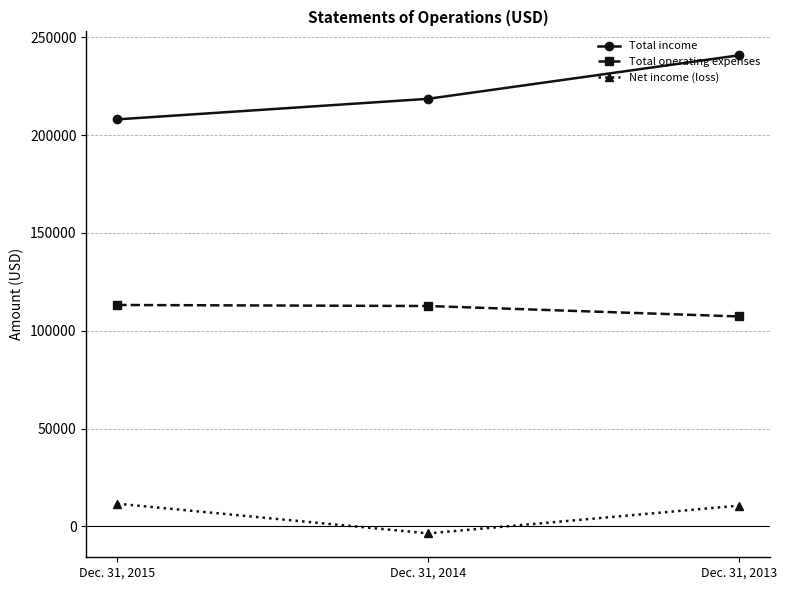

How many categories are shown in the chart?

3